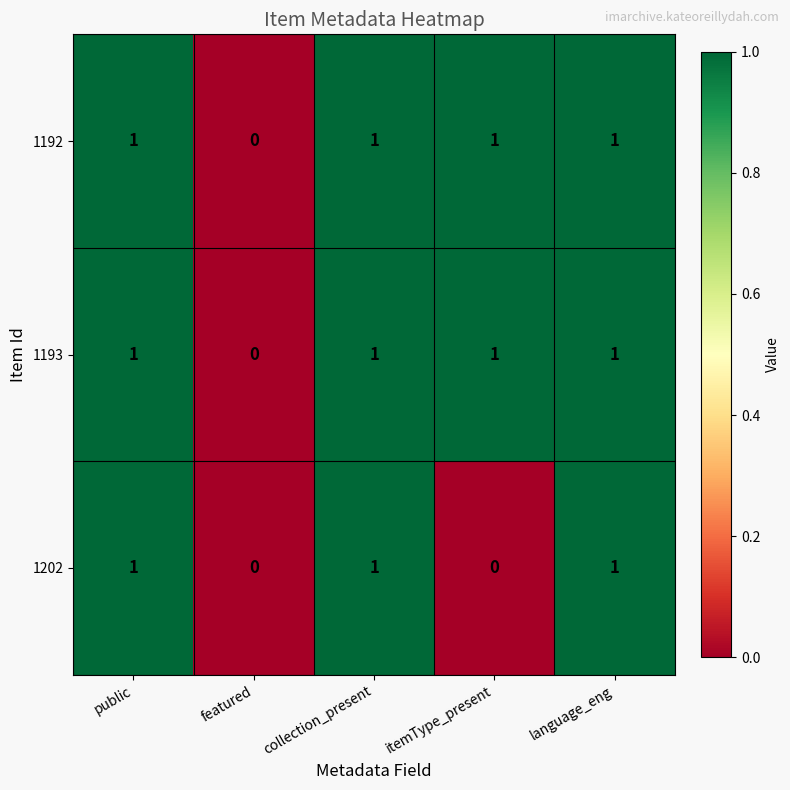

At which label does 1192 reach its minimum?

featured